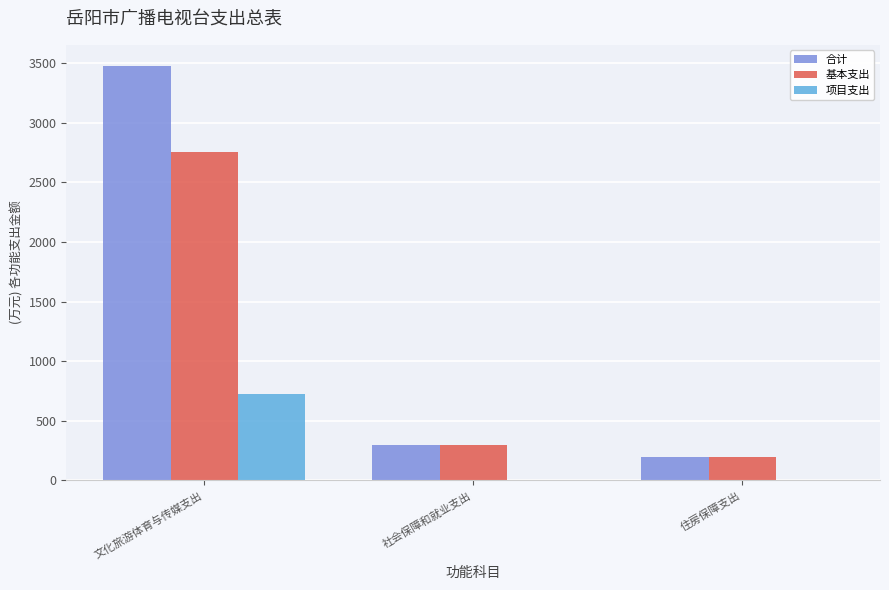

How many values in the 基本支出 series exceed 298?

2